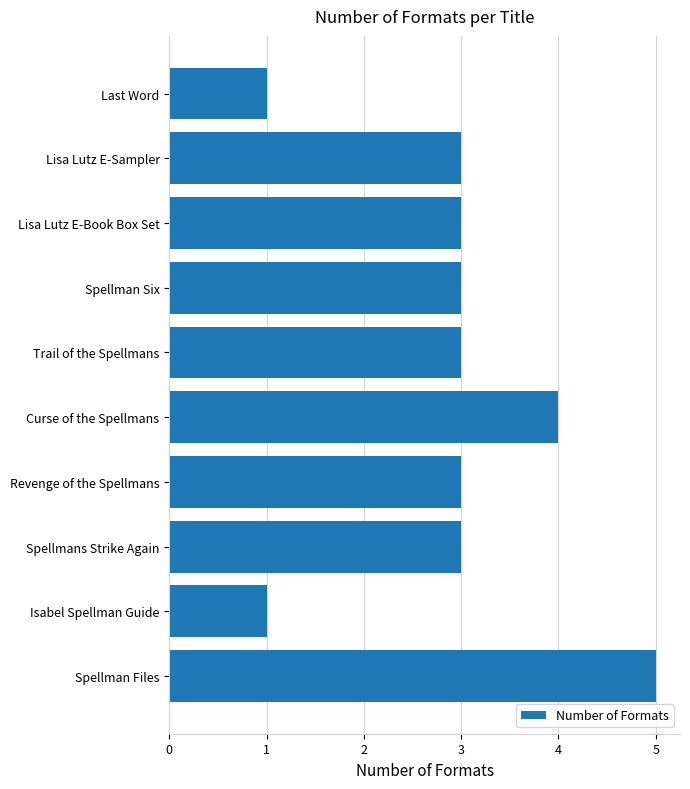

The value at Lisa Lutz E-Sampler is 3. True or false?

True